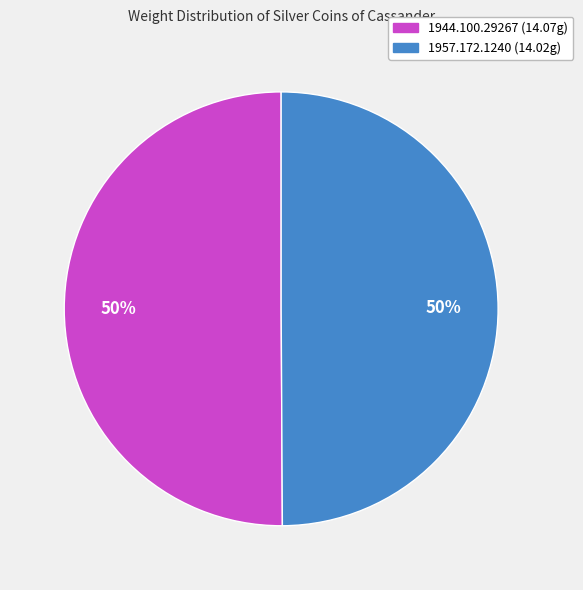

Approximately how many times larger is the value at 1957.172.1240 compared to 1944.100.29267?

1.0